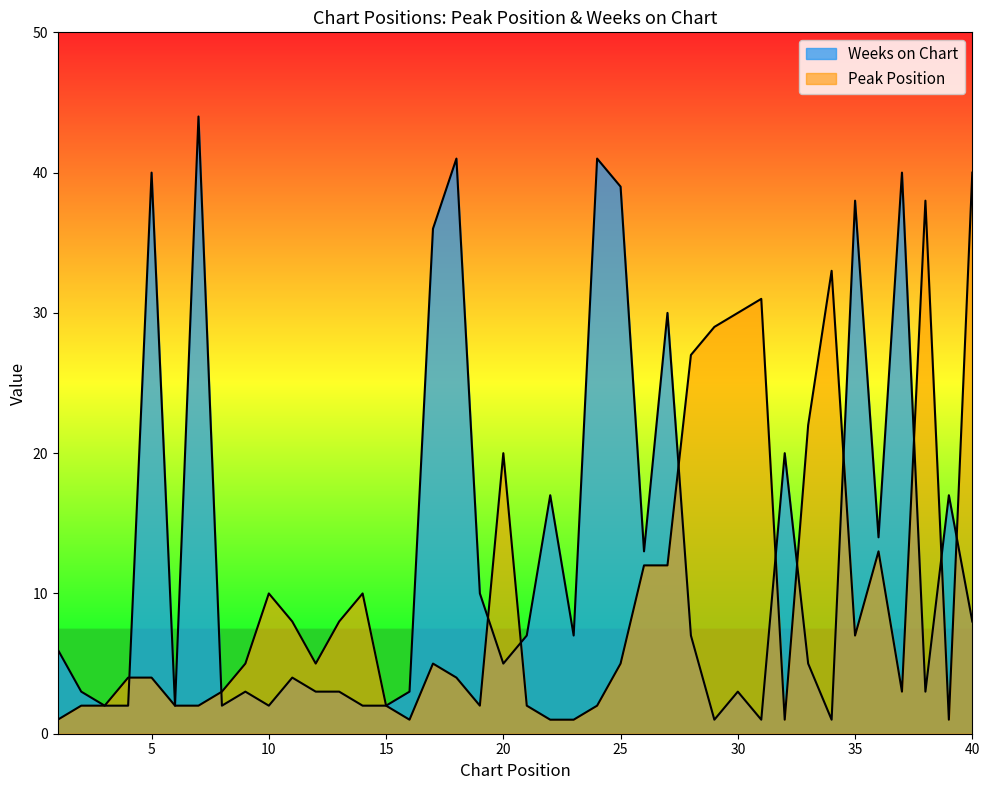

Rank the series by their average value, from lowest to highest.

Peak Position, Weeks on Chart